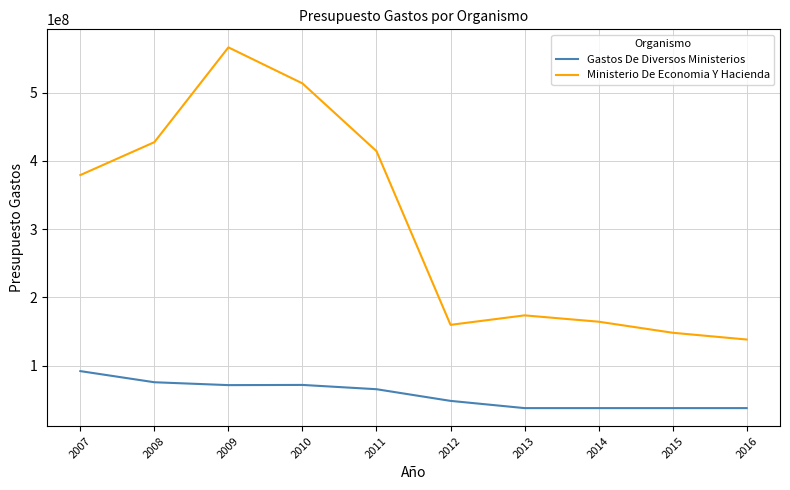

What is the spread (max minus min) of values at 2010?

441978750